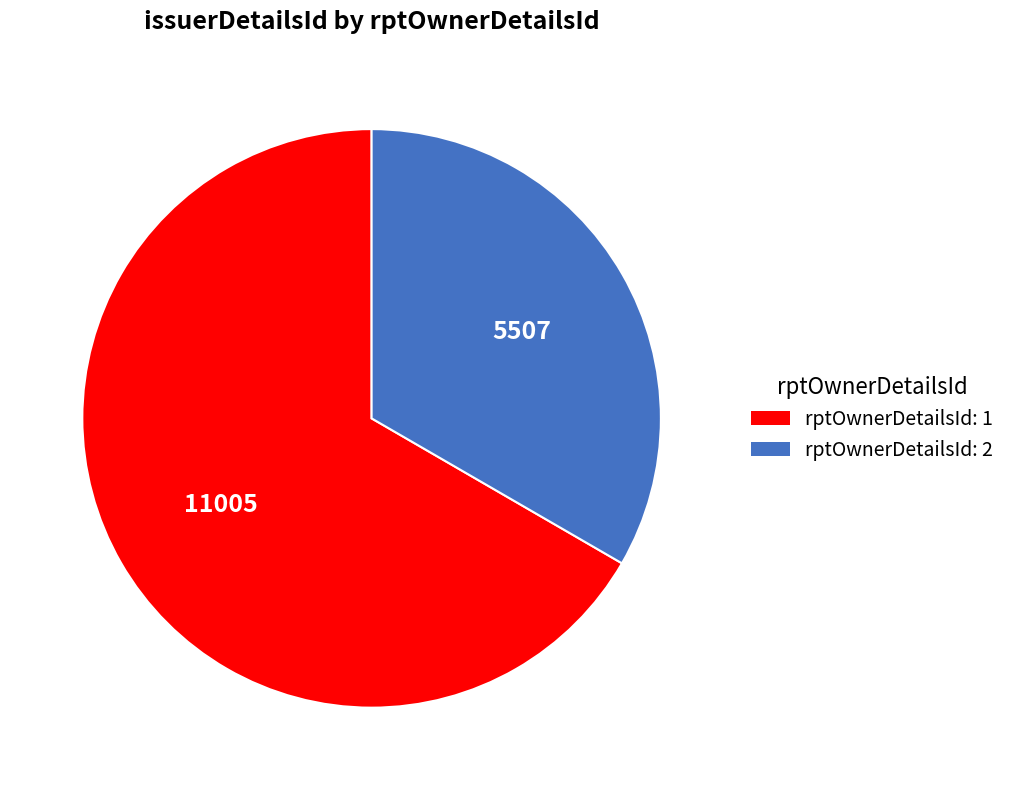

Which has a higher value, rptOwnerDetailsId: 1 or rptOwnerDetailsId: 2?

rptOwnerDetailsId: 1